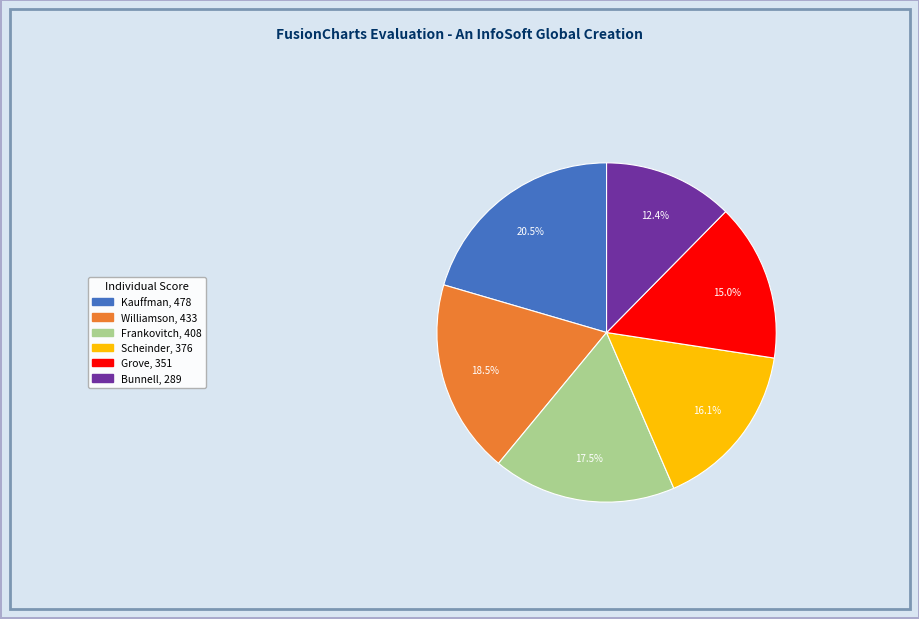

The Kauffman slice represents 30% of the pie. True or false?

False